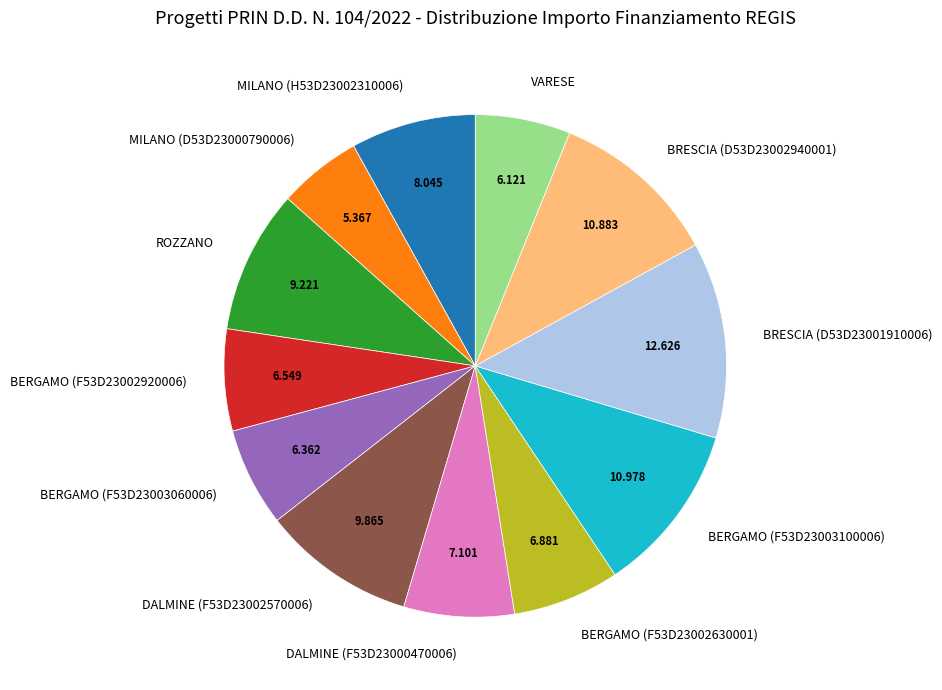

Is it true that BERGAMO (F53D23002630001) is 7% of the pie?

True